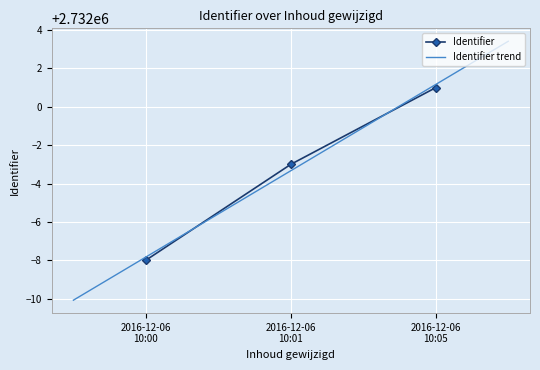

What is the maximum value for Identifier?

2732001